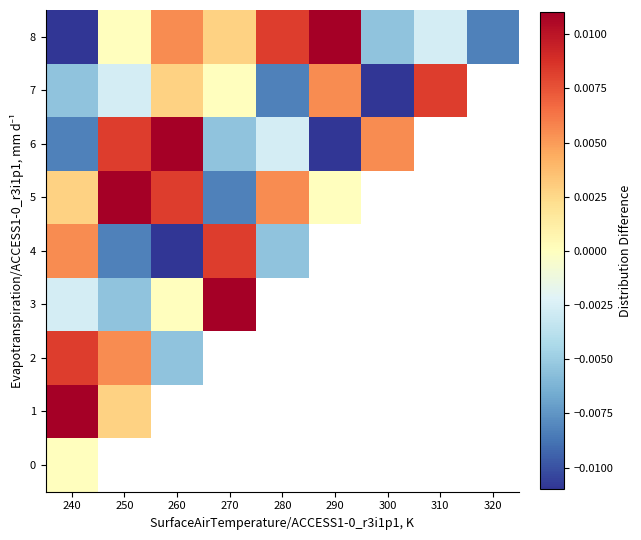

How many negative values does the 6 series have?

4